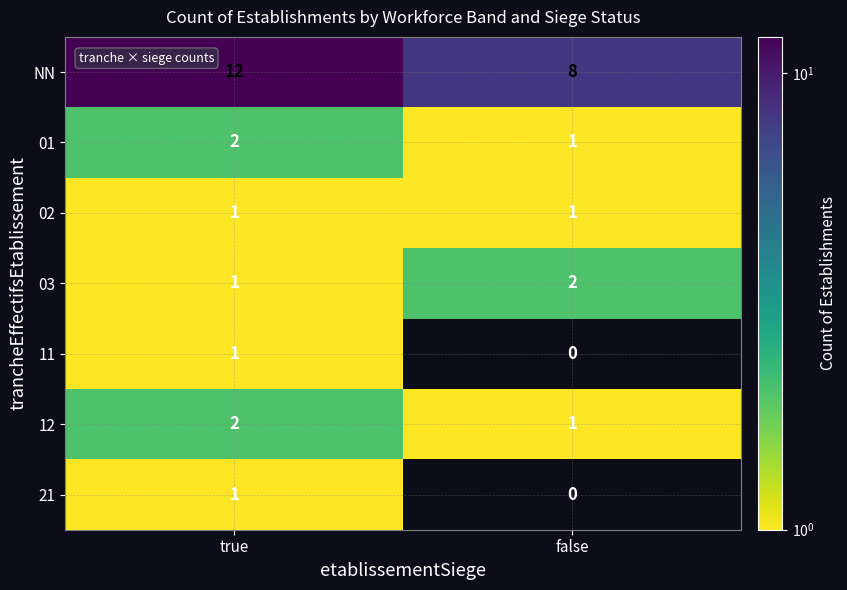

Reading left to right, what are all the values shown in this chart?

NN: true=12	false=8
01: true=2	false=1
02: true=1	false=1
03: true=1	false=2
11: true=1	false=0
12: true=2	false=1
21: true=1	false=0